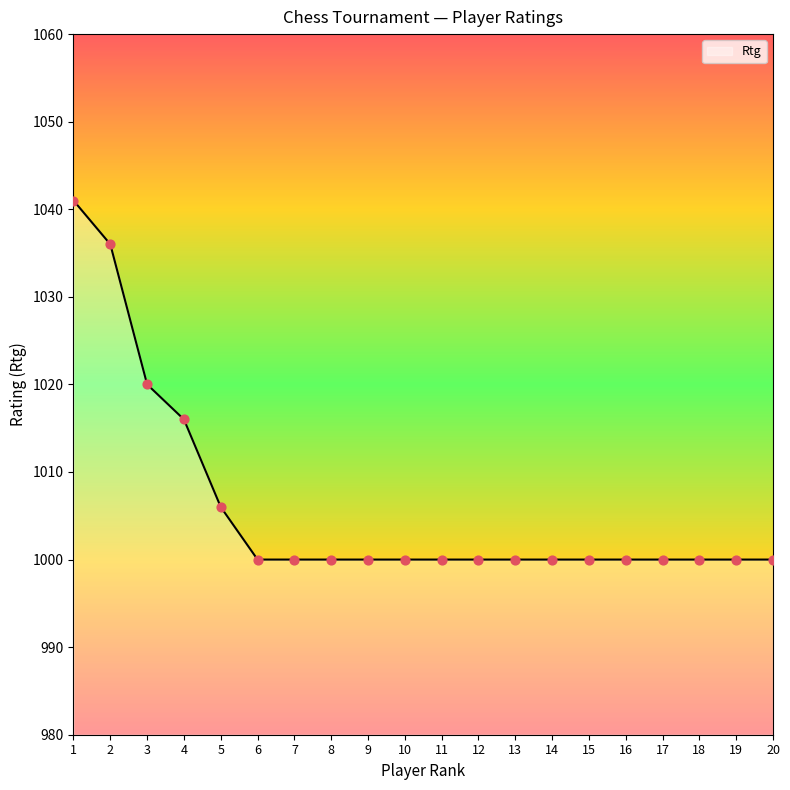

Approximately how many times larger is the value at 18 compared to 16?

1.0